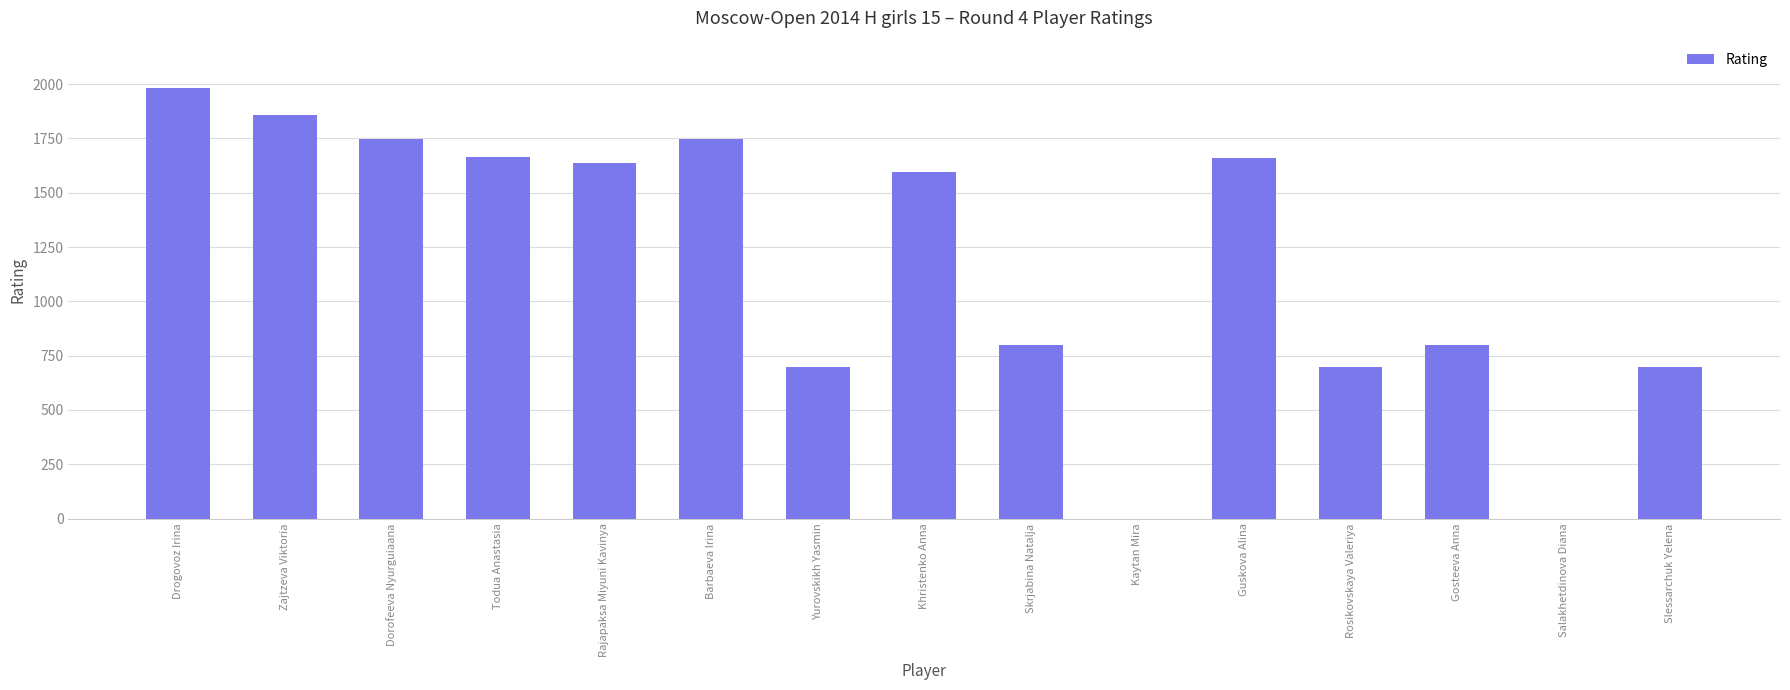

Approximately how many times larger is the value at Khristenko Anna compared to Skrjabina Natalja?

2.0